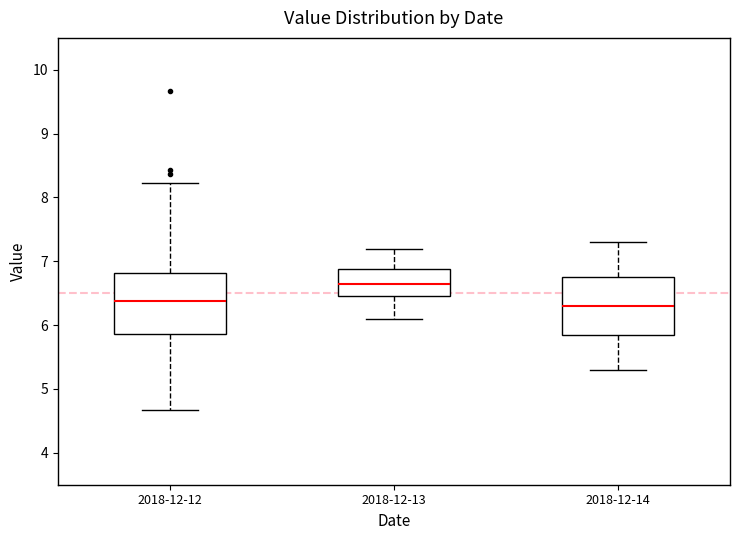

Reading left to right, read every box against the y-axis: the position of its median line, the range the box covers, and the ends of its whiskers. The values are not printed on the chart, so give them approximately, as read against the axis.

2018-12-12: median 6.4, box 5.9 to 6.8, whiskers 4.7 to 8.2
2018-12-13: median 6.7, box 6.5 to 6.9, whiskers 6.1 to 7.2
2018-12-14: median 6.3, box 5.9 to 6.8, whiskers 5.3 to 7.3